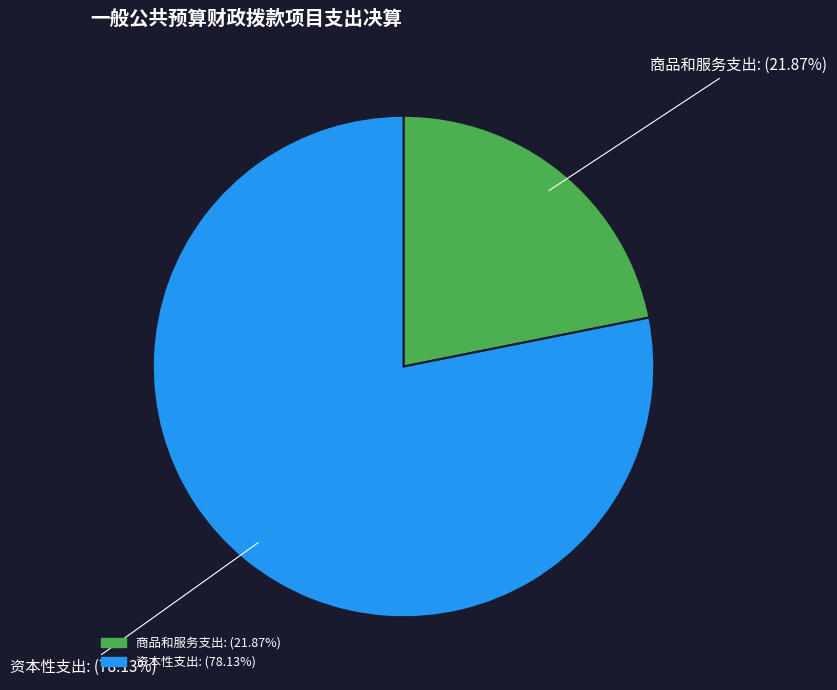

What percentage do 资本性支出 and 商品和服务支出 together represent?

100.0%